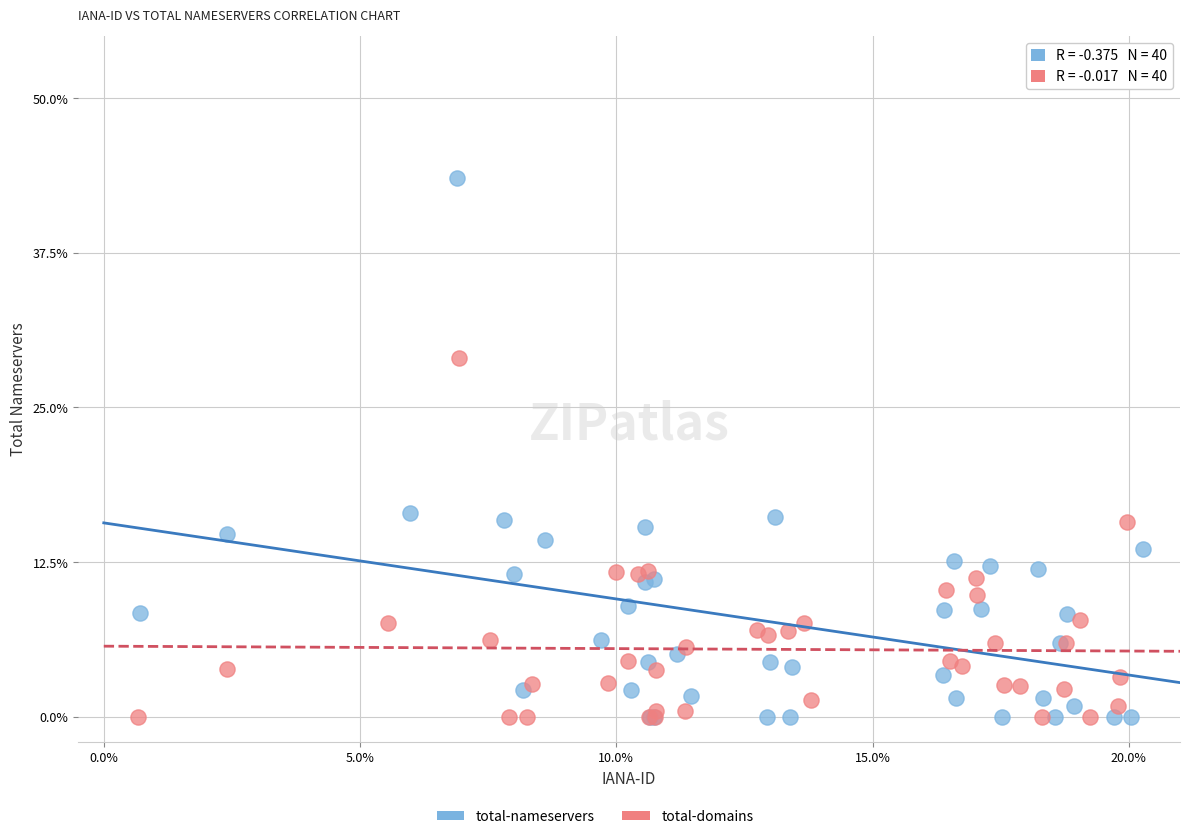

Which series contains the highest Y value?

total-nameservers